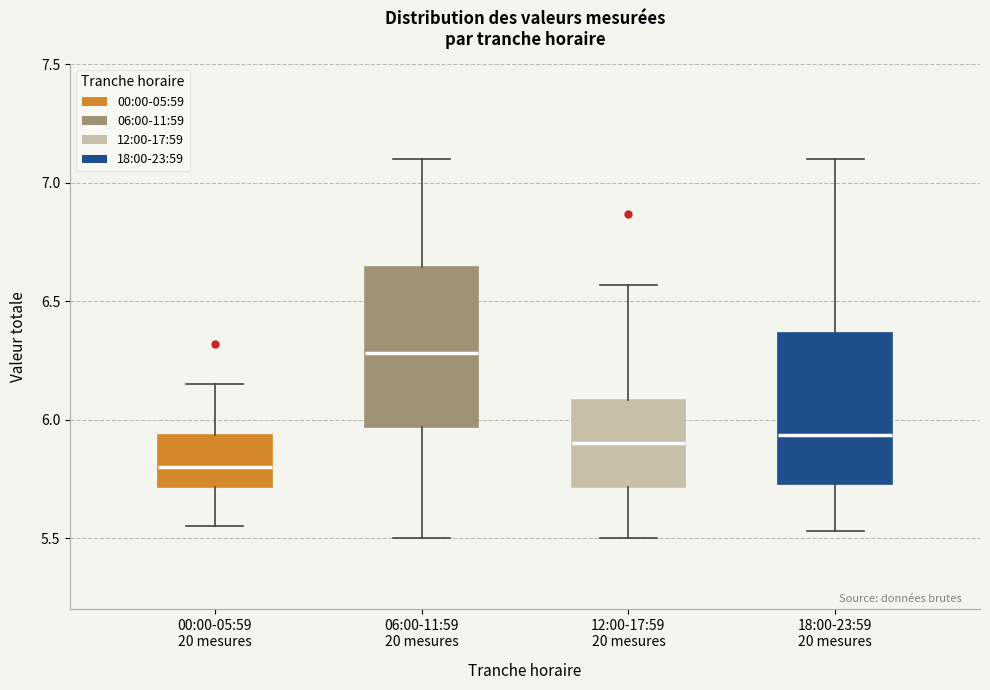

Which box has the lowest median line?

00:00-05:59 20 mesures